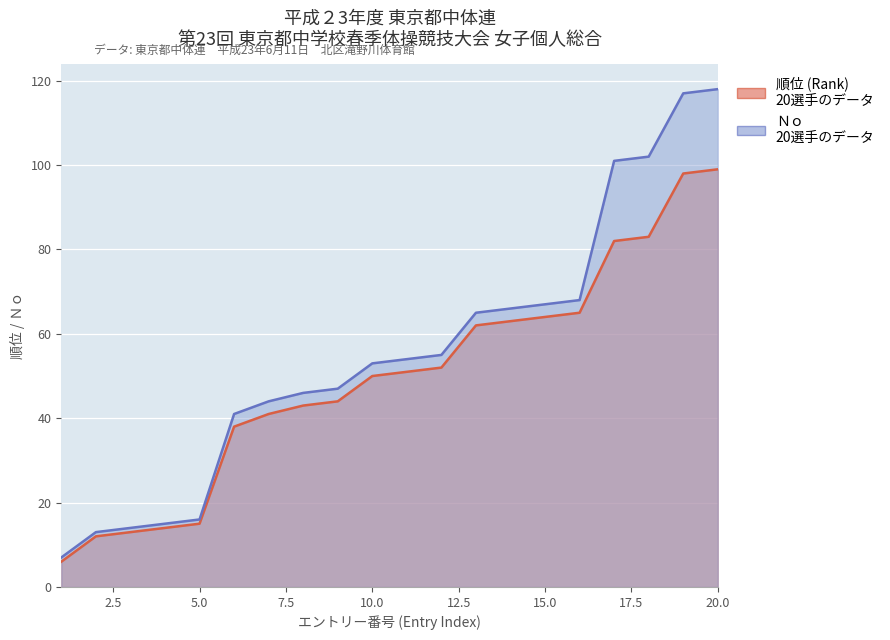

What value does the Ｎｏ series have at 13, to the nearest 50?

50